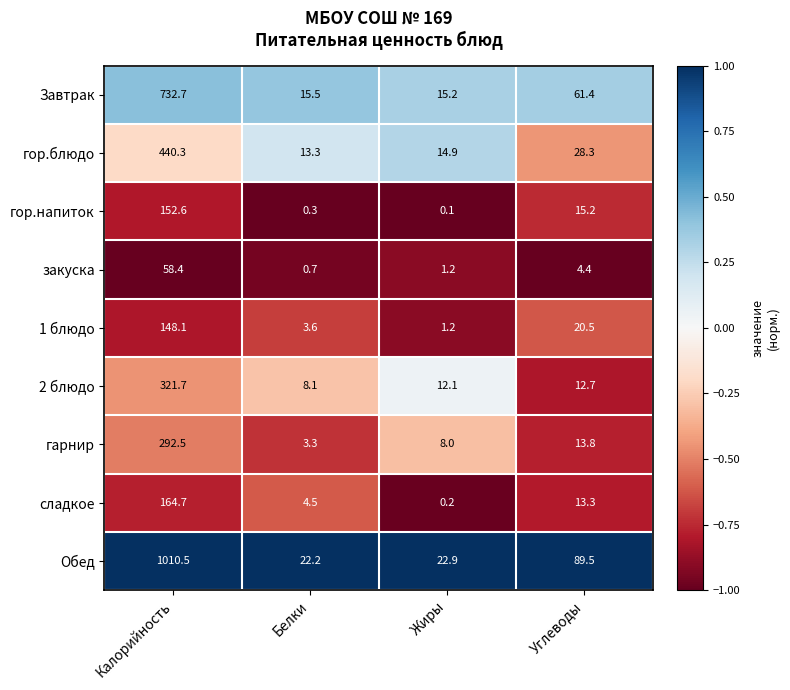

At which category does the chart reach its minimum across all series?

Жиры